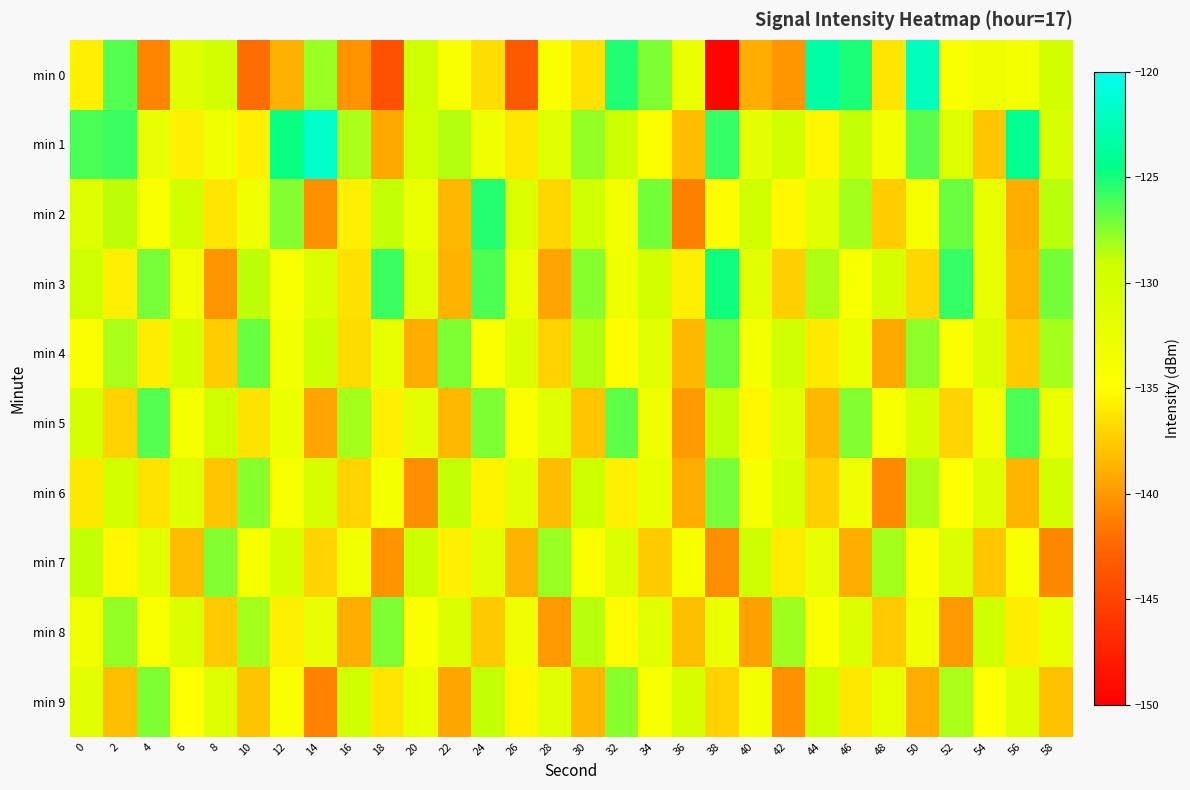

Count the number of categories in the chart.

30